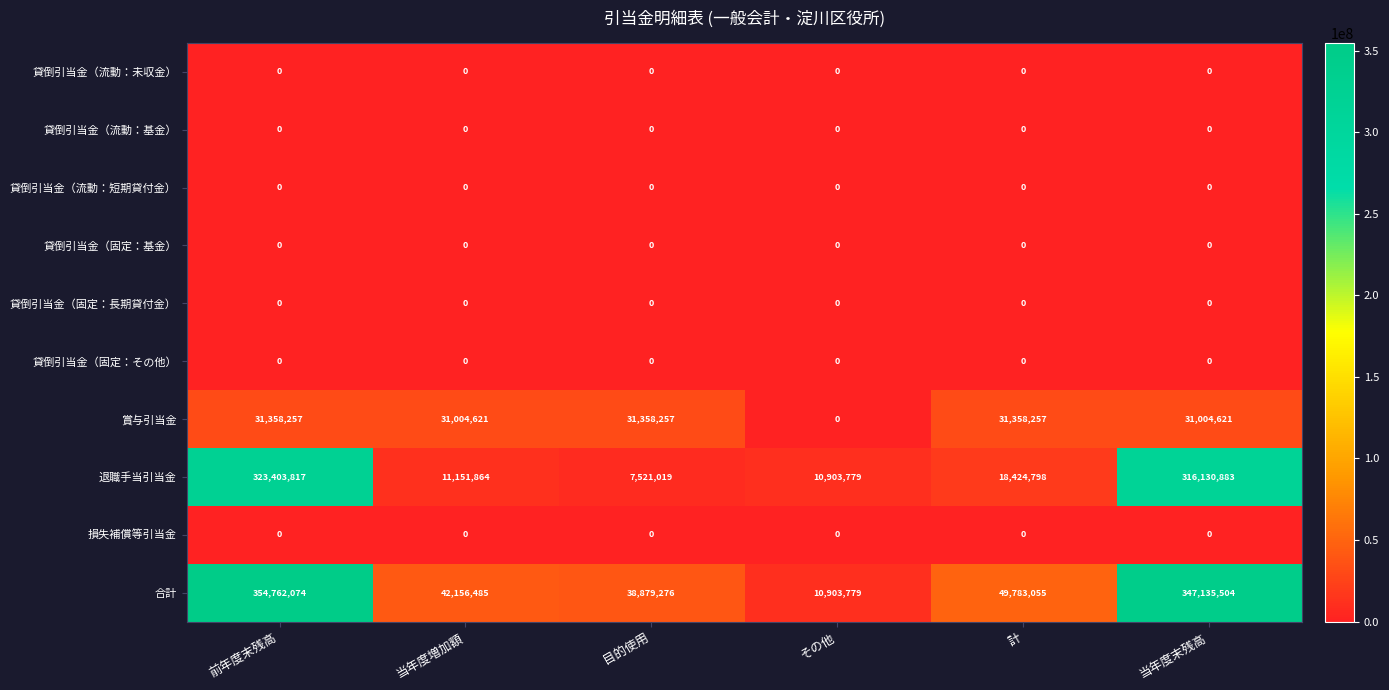

Between 当年度増加額 and その他, which series saw the biggest shift?

合計